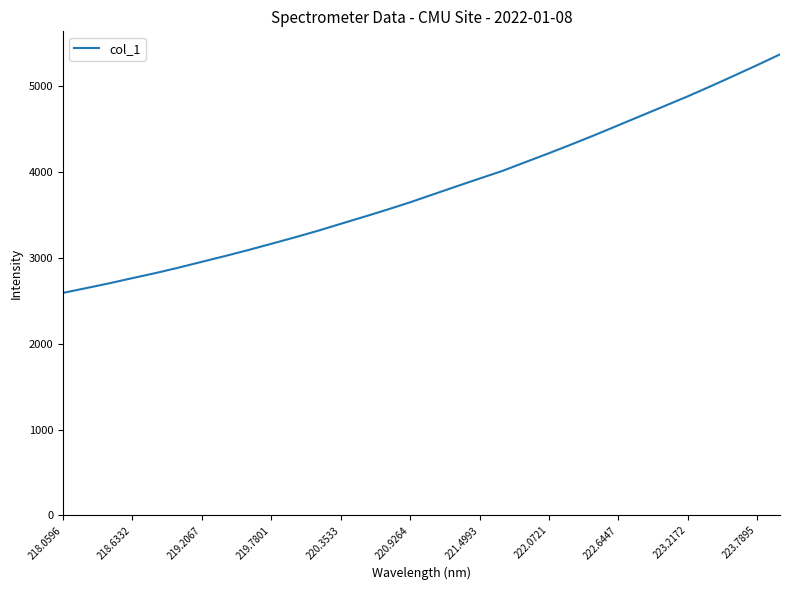

What is the minimum value shown in the chart?

2592.2